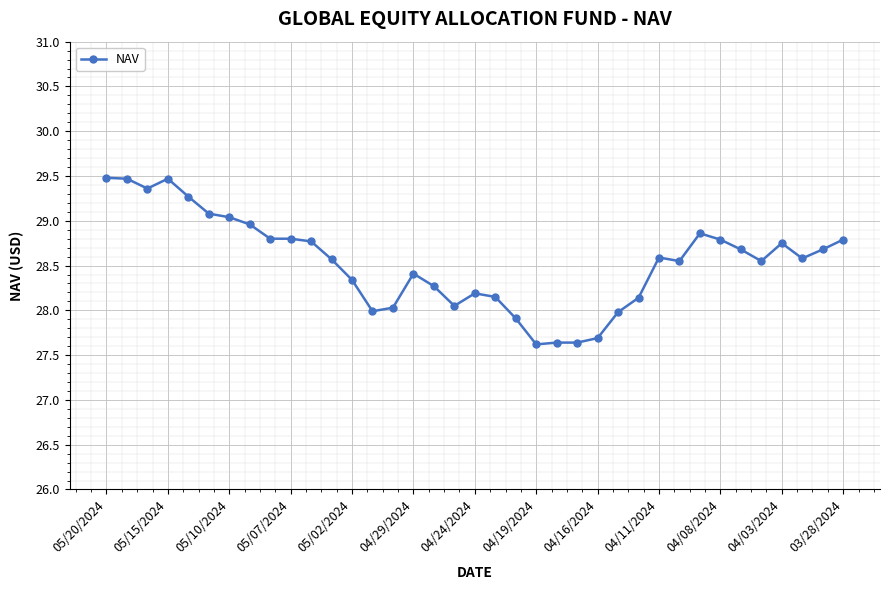

What is the greatest value displayed?

29.5